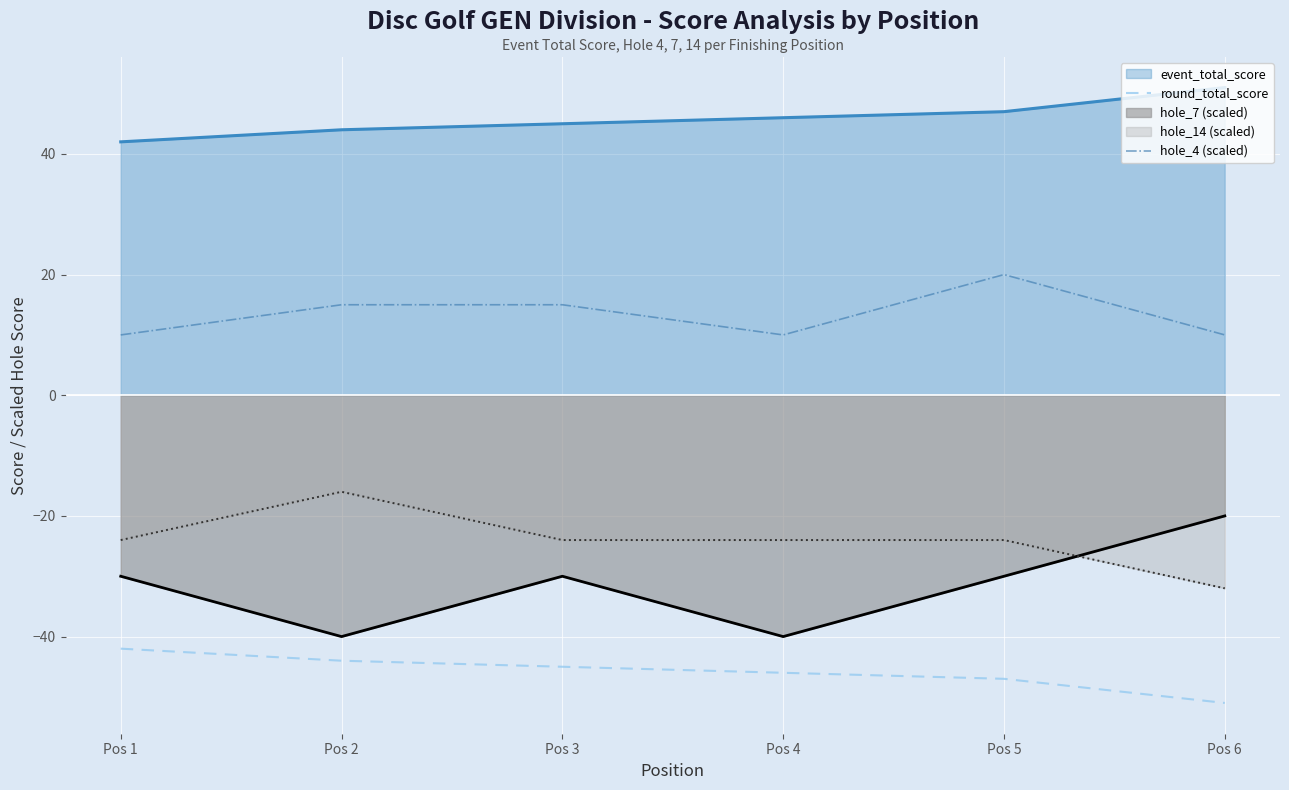

True or false: hole_4 (scaled) and round_total_score cross at least once.

False